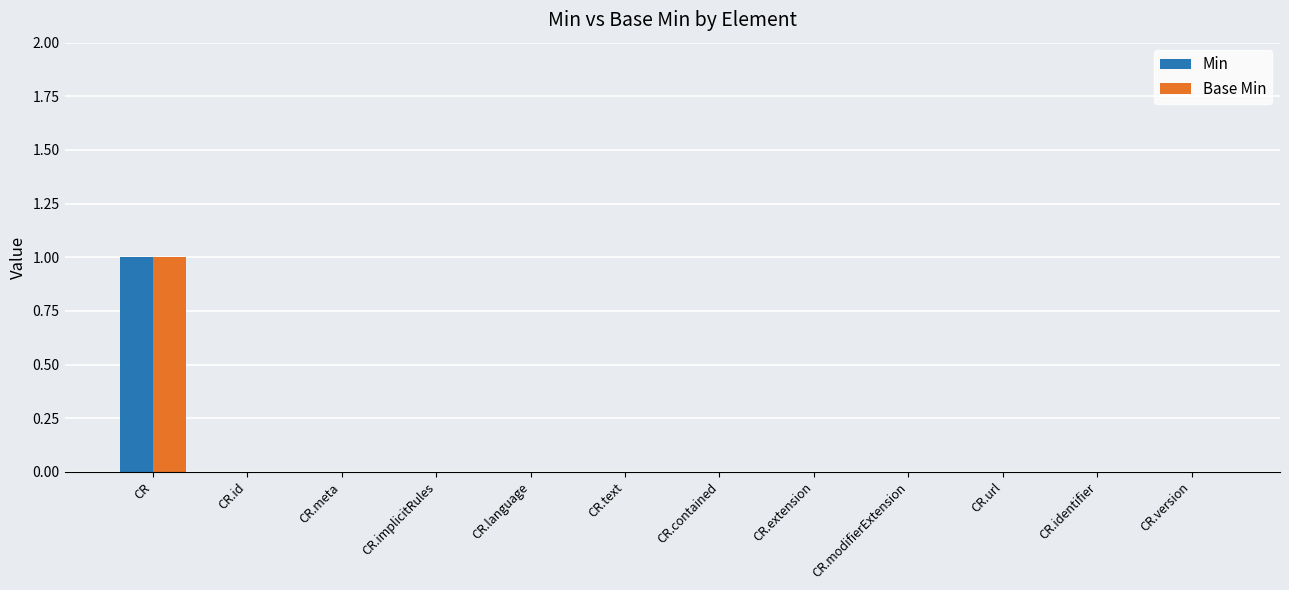

How many groups of bars are there?

12